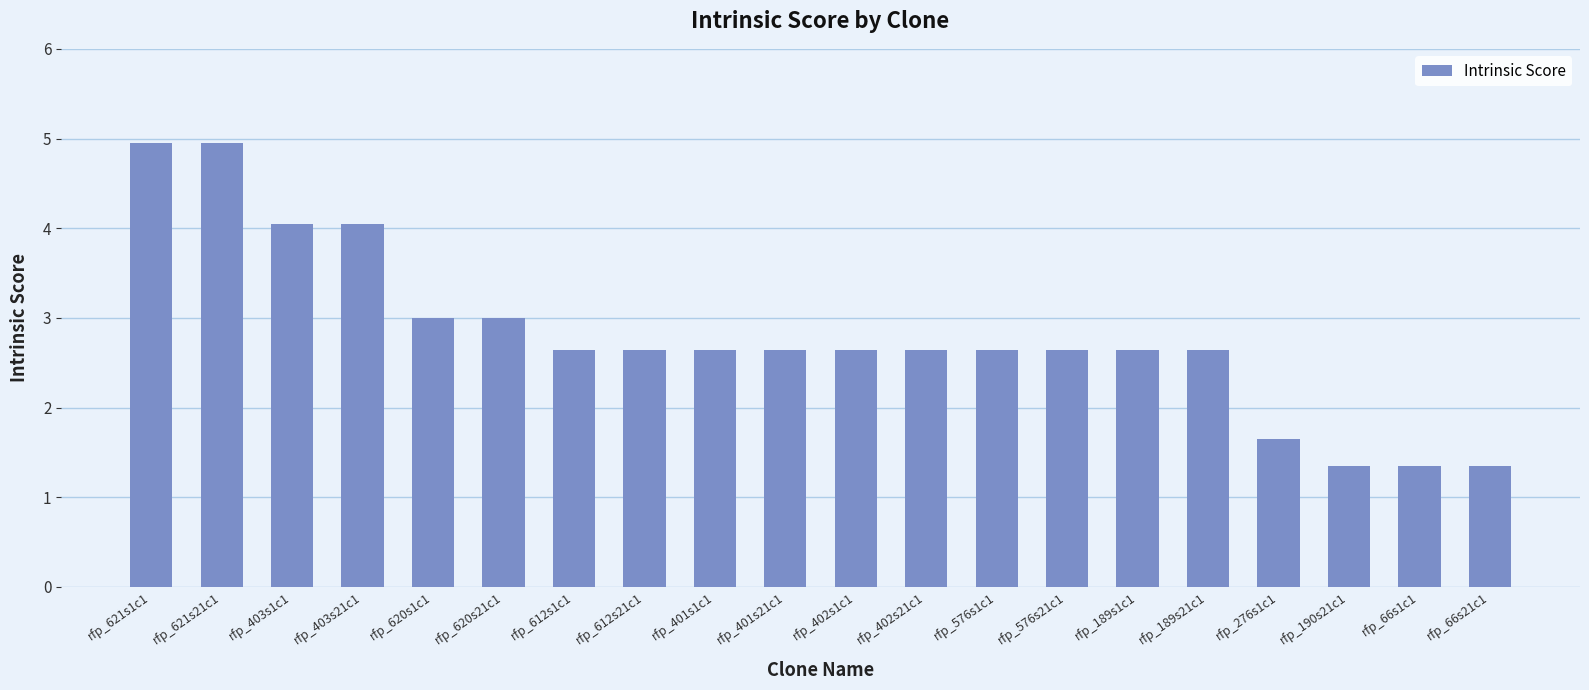

What is the difference between the maximum and second lowest values?

3.6